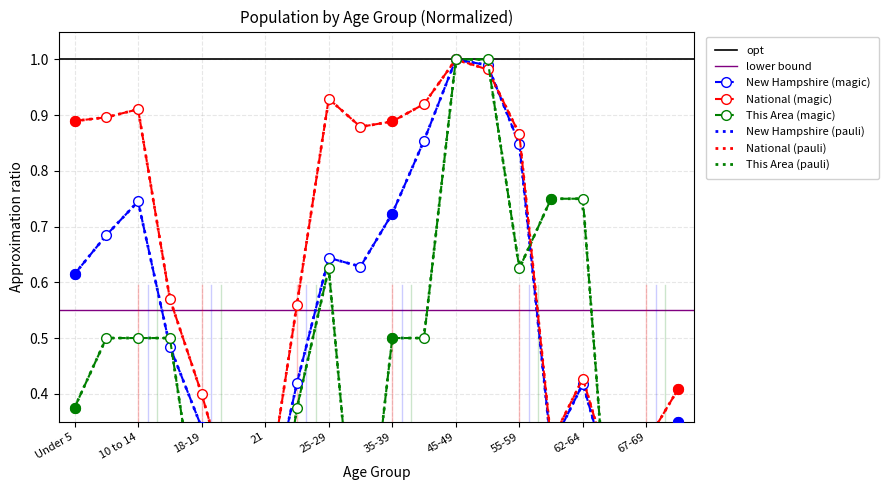

Which series reaches the minimum Y coordinate?

This Area